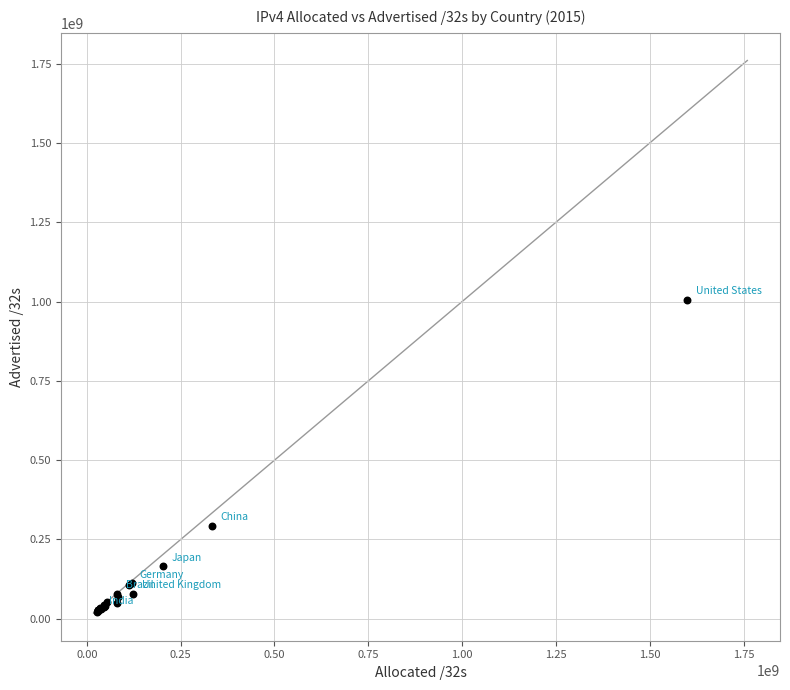

What Y value in the scatter plot is closest to 513741632?

293133568